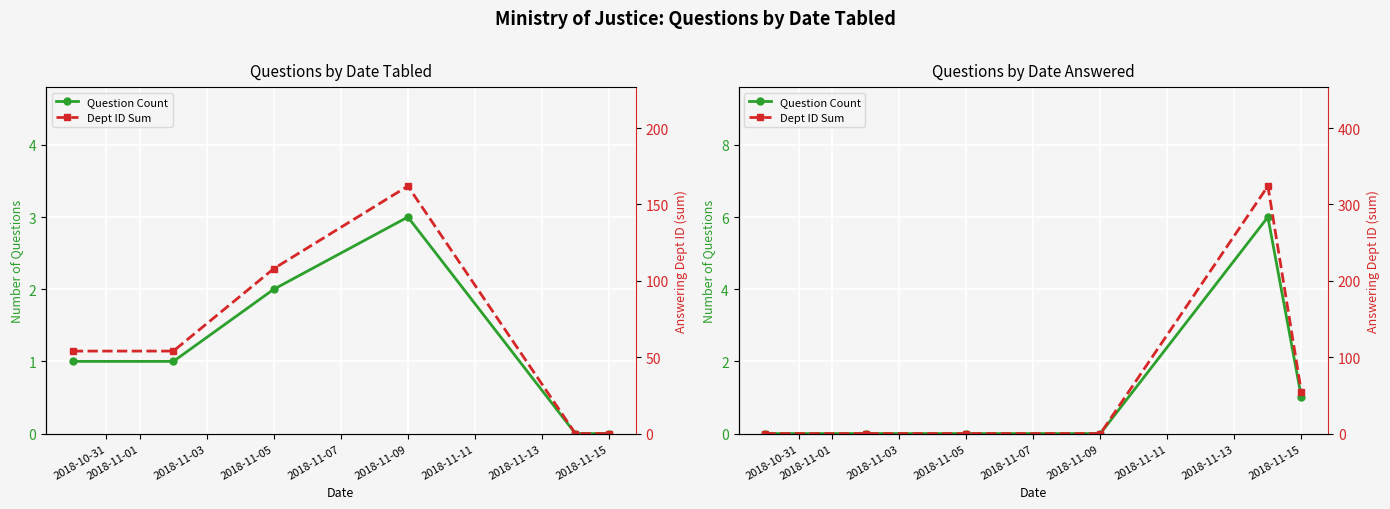

What is the sum of all Question Count values?

7